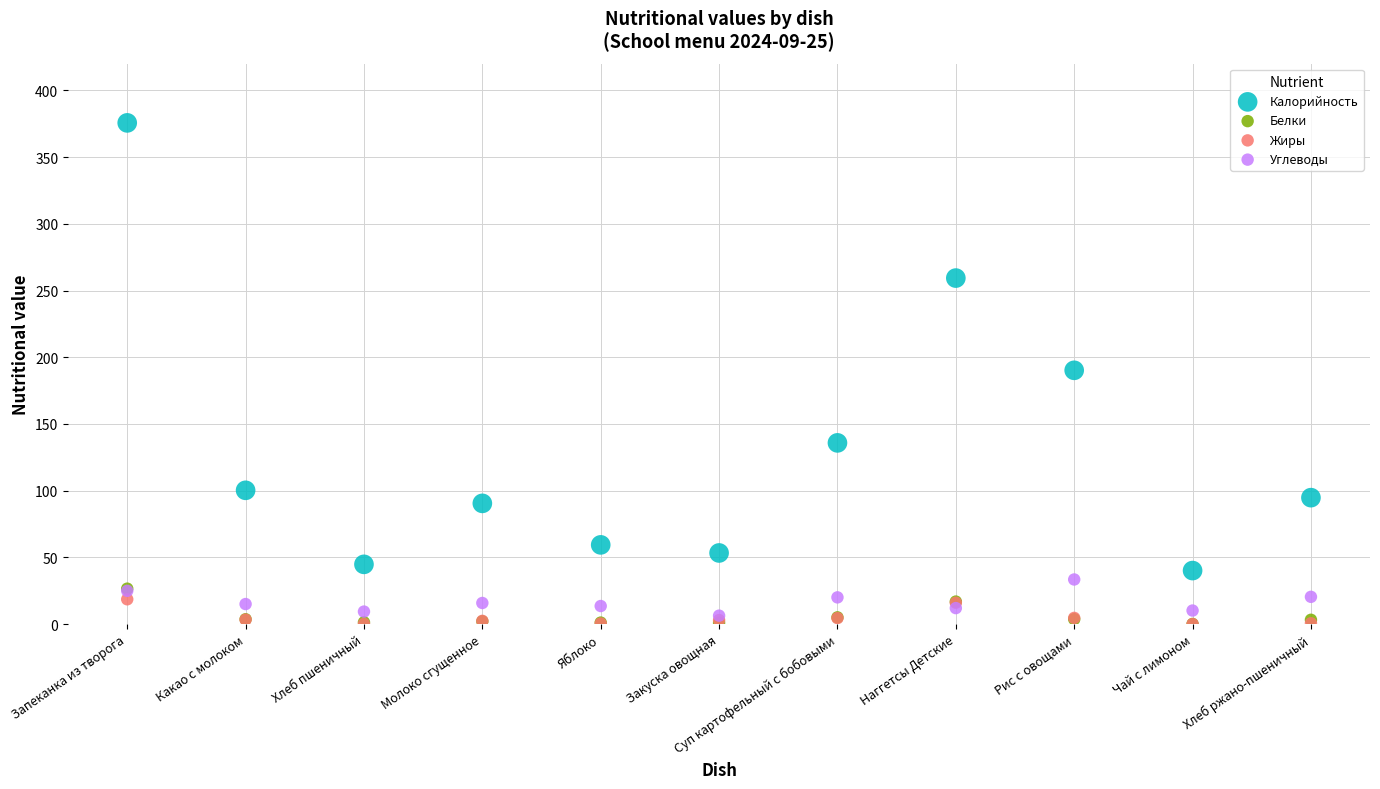

Which series reaches the maximum Y coordinate?

Калорийность